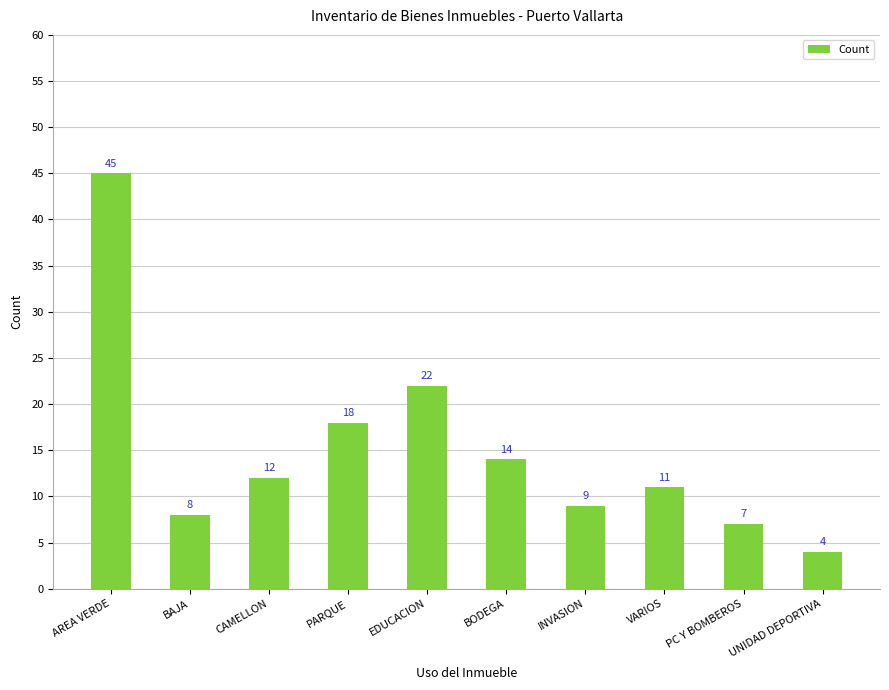

How many data points does each series have?

10